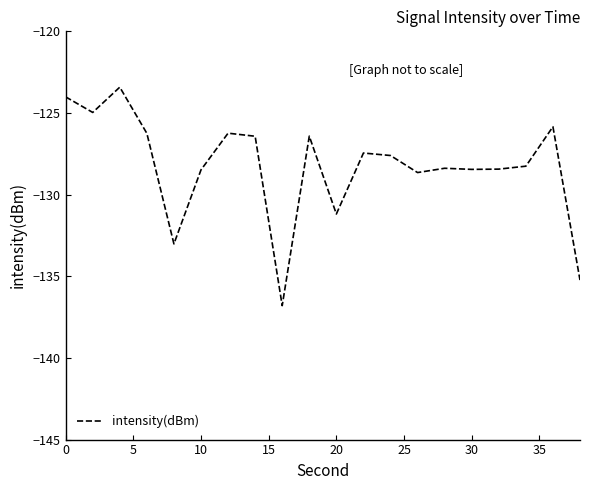

What is the maximum value shown in the chart?

-123.4